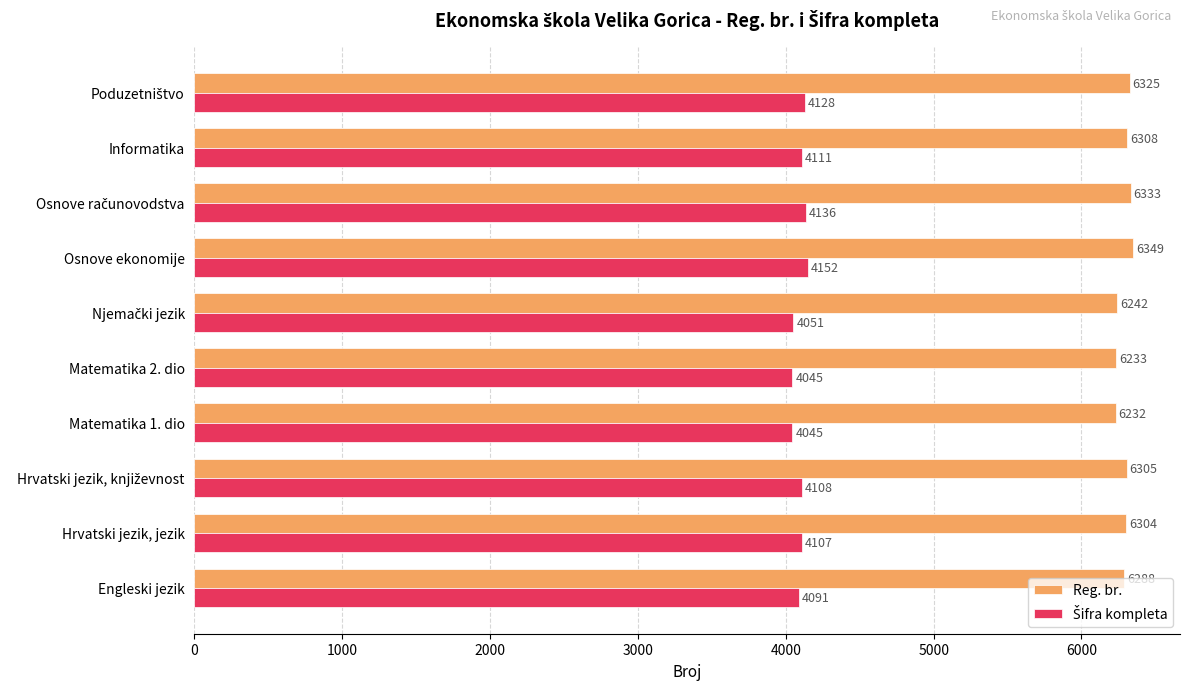

True or false: Reg. br. has a value of 6232 at Matematika 1. dio.

True